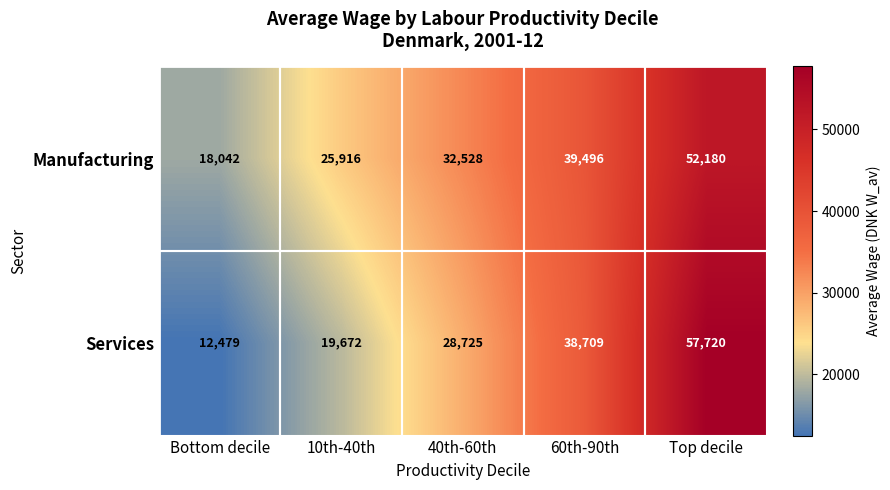

Where is Manufacturing nearest to the value 35111?

40th-60th